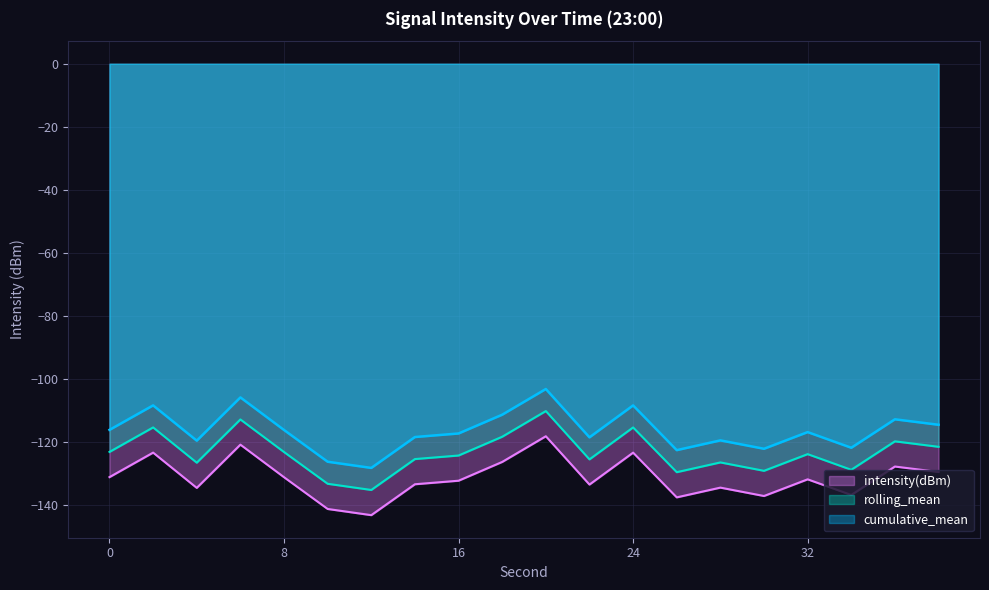

True or false: cumulative_mean and intensity(dBm) cross at least once.

False